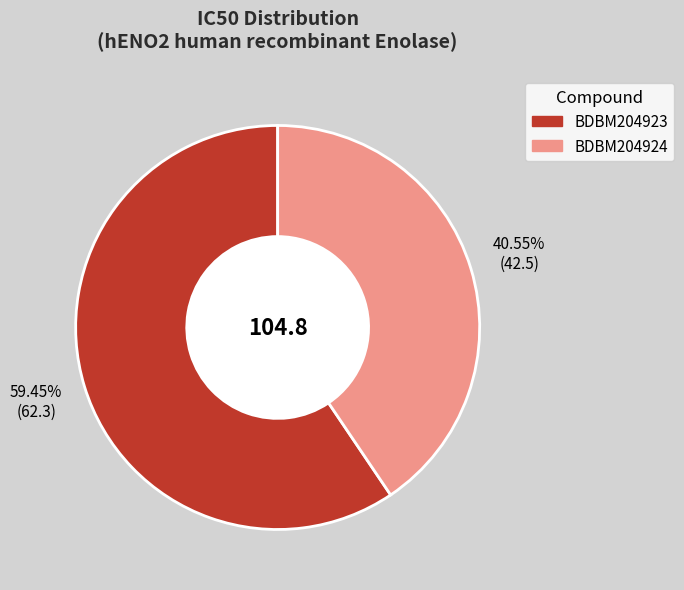

Is there any slice that represents more than half of the pie?

Yes